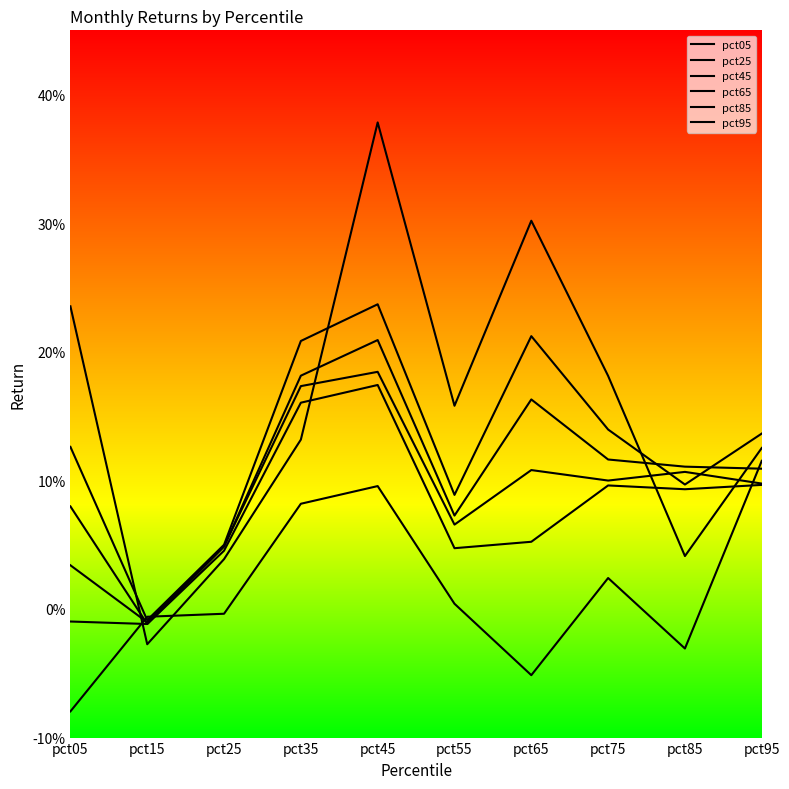

True or false: pct85 has a value of -0.0 at pct15.

True